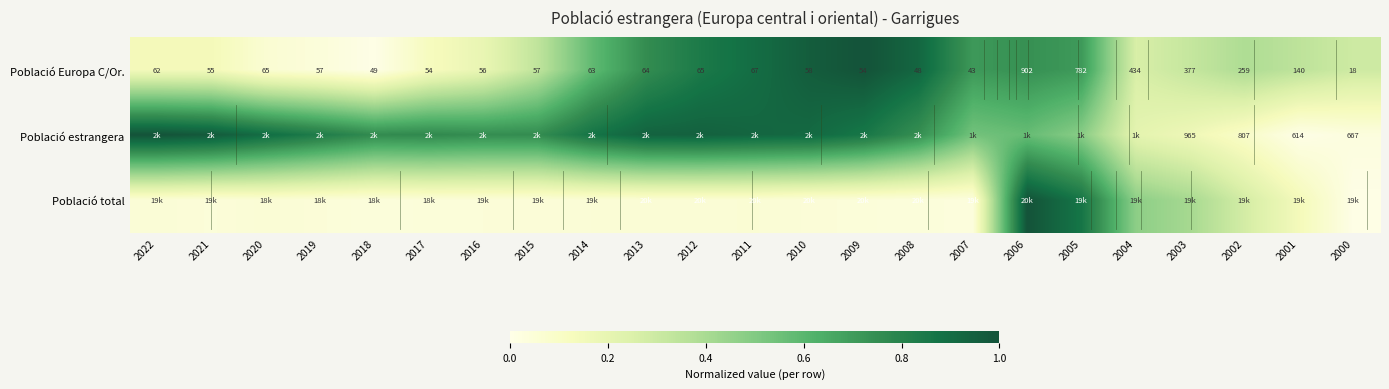

Is the value of Població estrangera at 2003 greater than the value of Població Europa C/Or. at 2016?

Yes